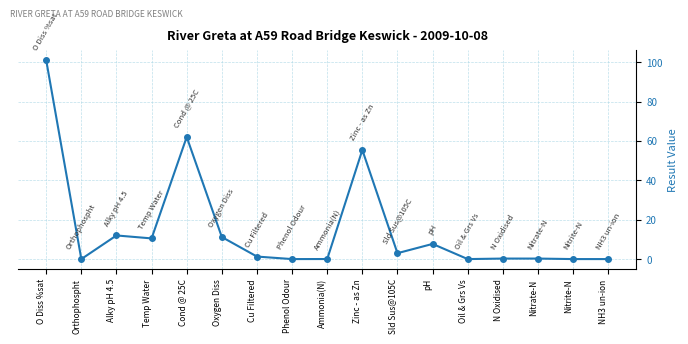

What position from the right is pH?

6